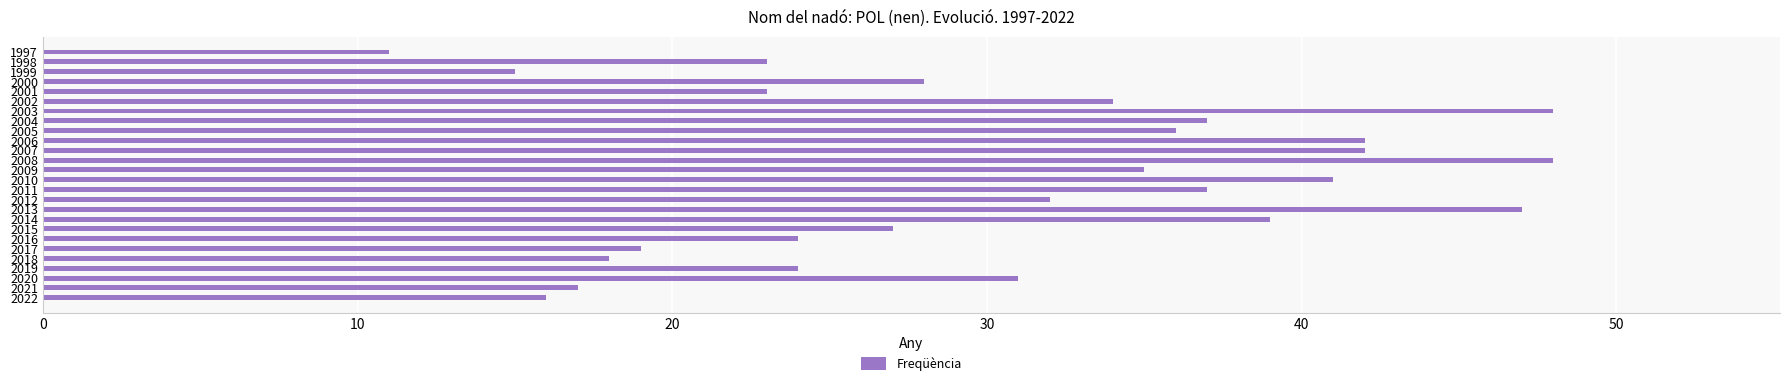

What is the sum of all values?

794